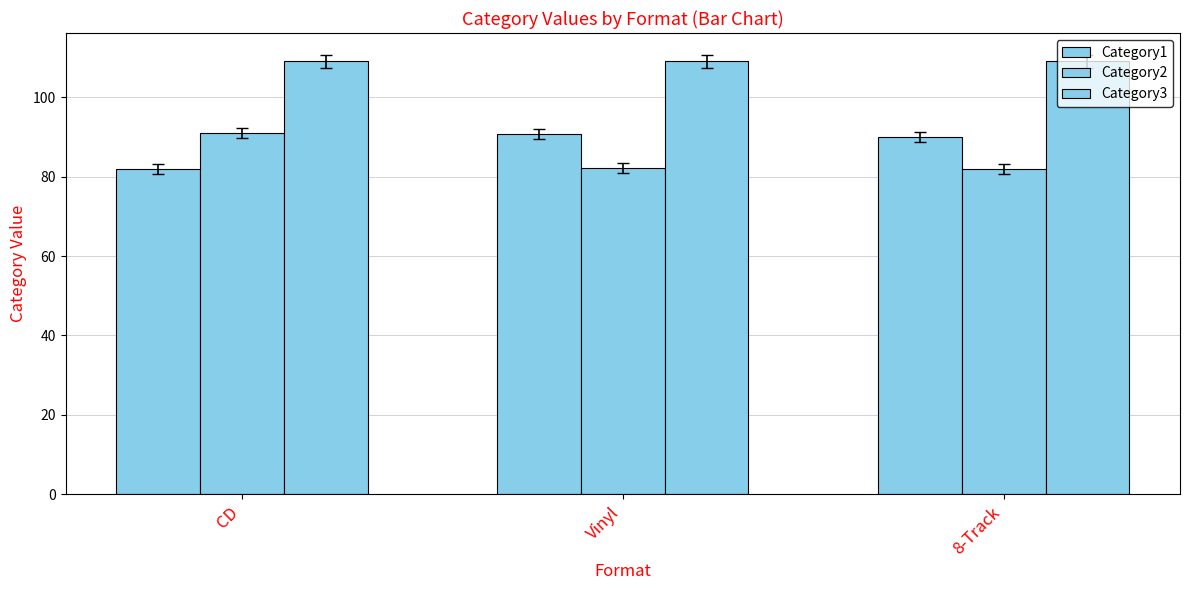

What is the maximum value shown in the chart?

109.0